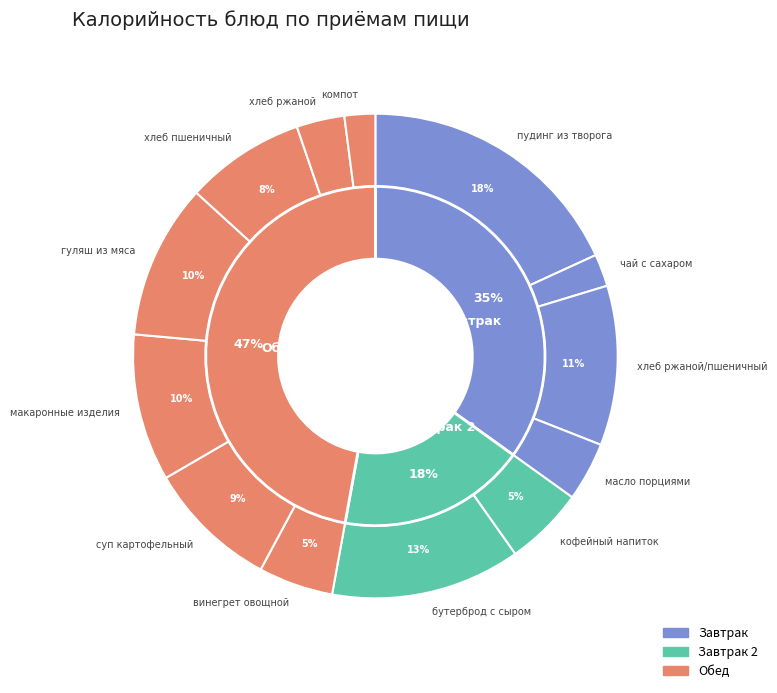

Is хлеб ржаной/пшеничный the majority of the pie?

No